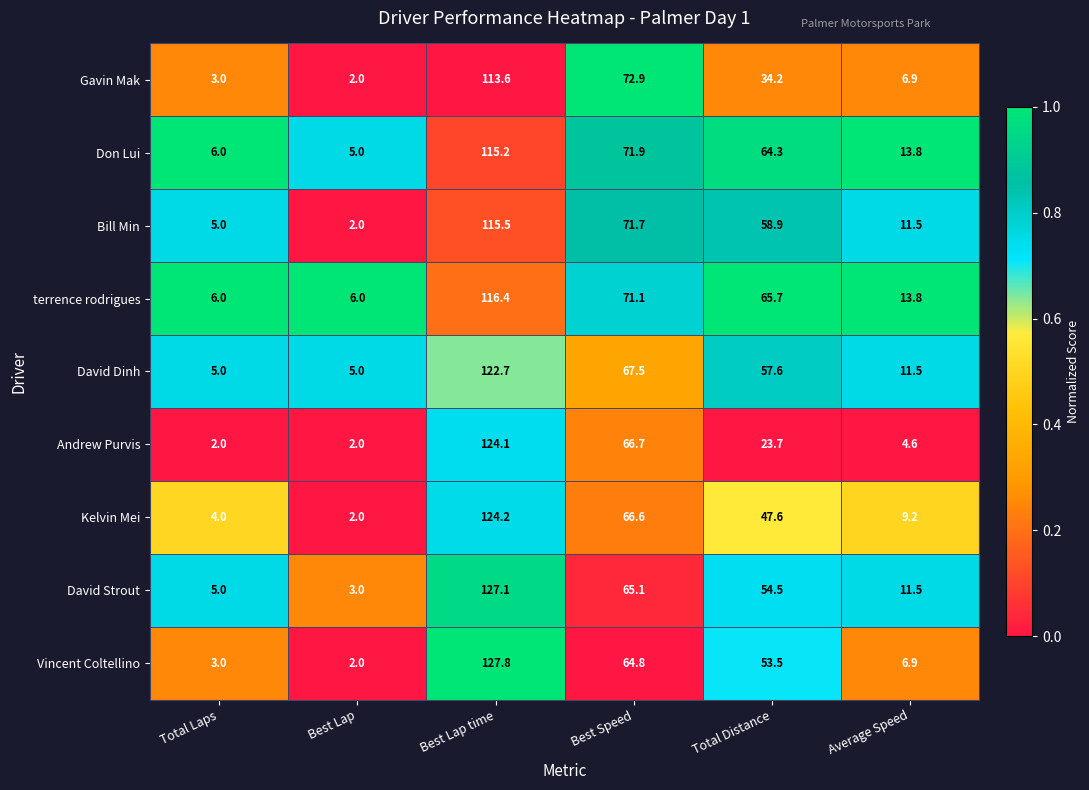

The value of David Dinh at Average Speed is 11.5. True or false?

True